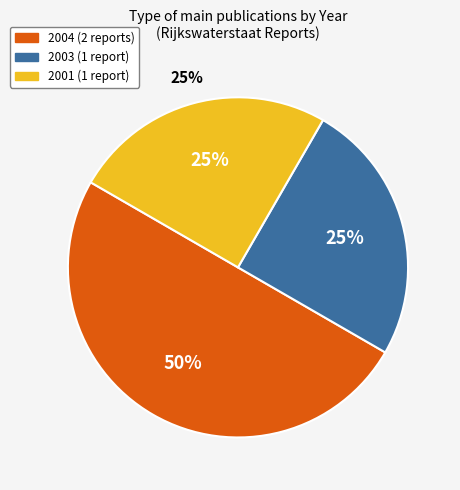

Does 2003 (De weg naar implementatie) represent more than half of the total?

No